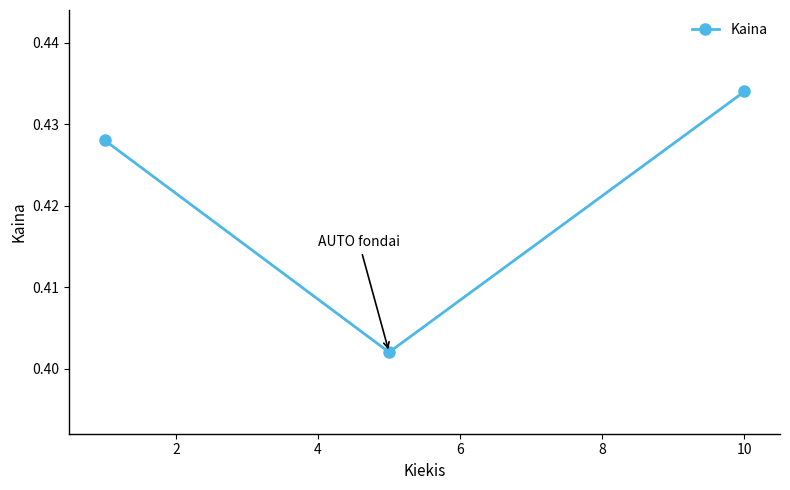

Does the chart have visible grid lines?

No